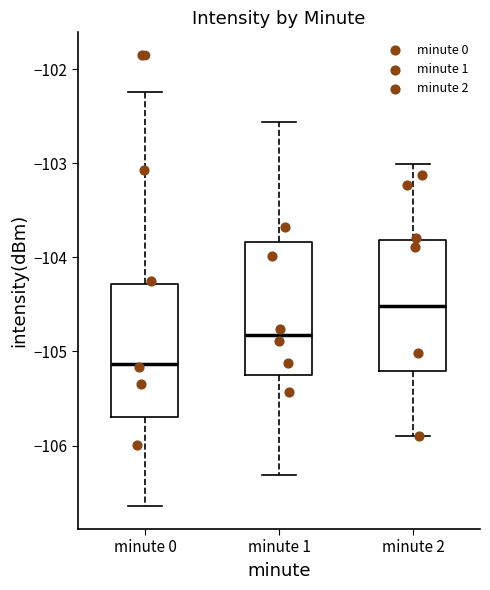

Where does the median line of the box for minute 0 sit on the y-axis? The values are not printed on the chart, so give them approximately, as read against the axis.

-105.1